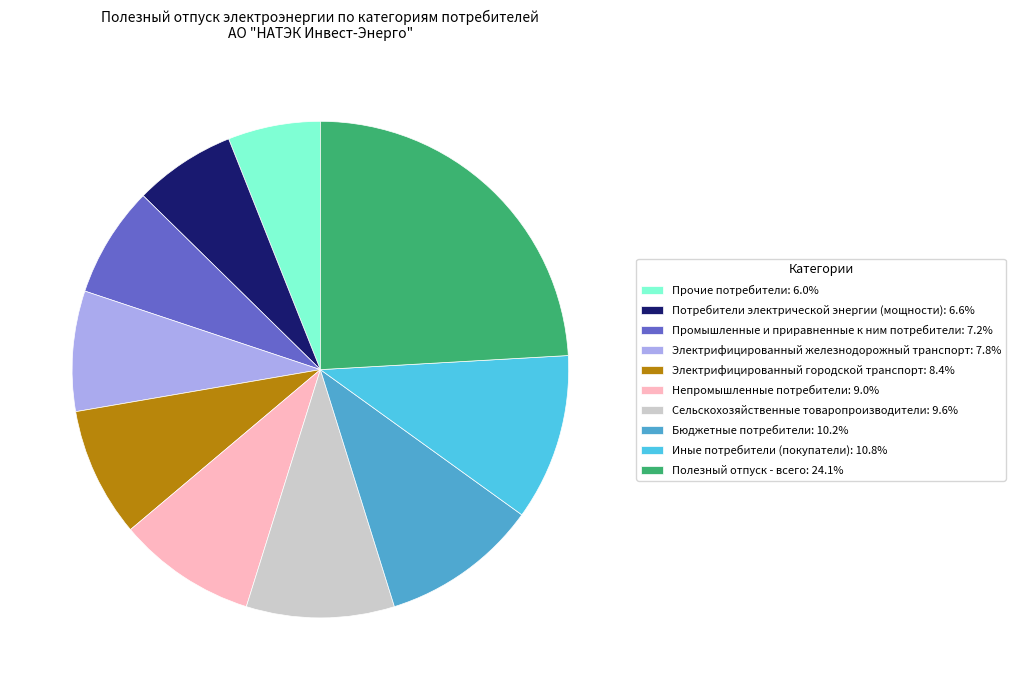

What is the largest slice in the pie chart?

Полезный отпуск - всего